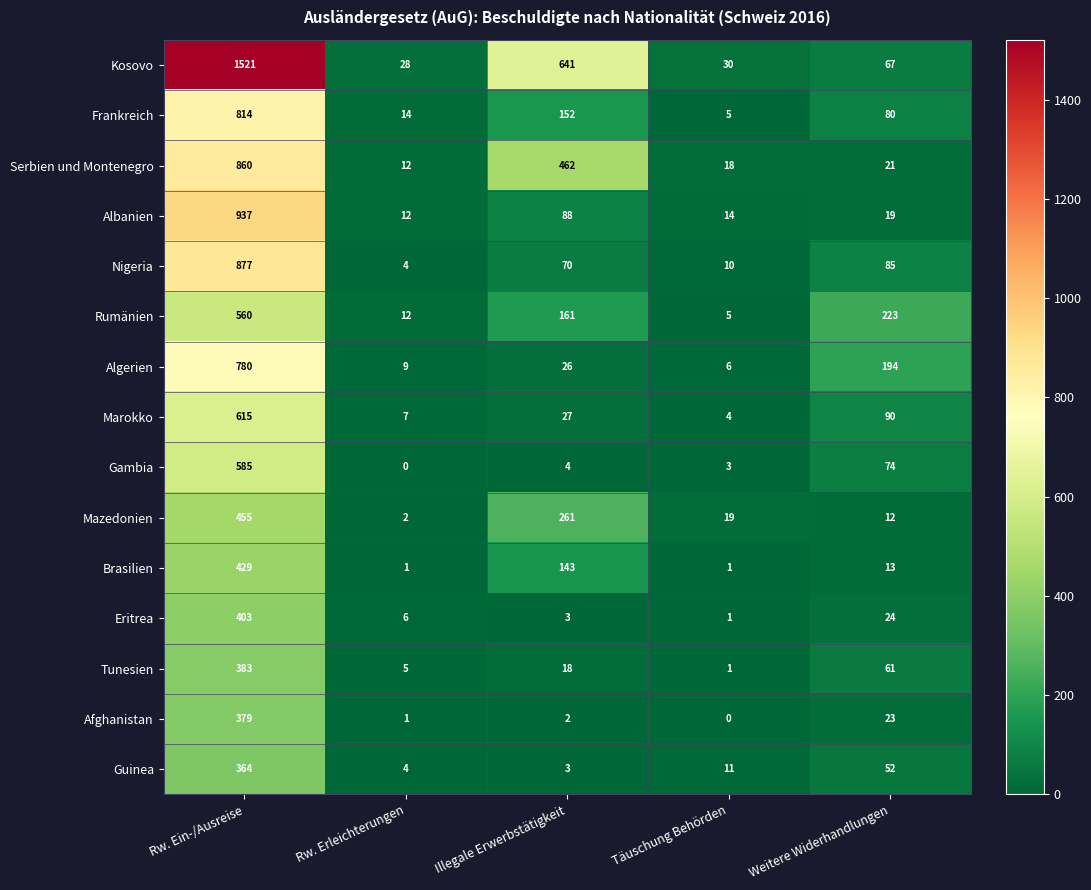

True or false: Brasilien has a value of 13 at Weitere Widerhandlungen.

True